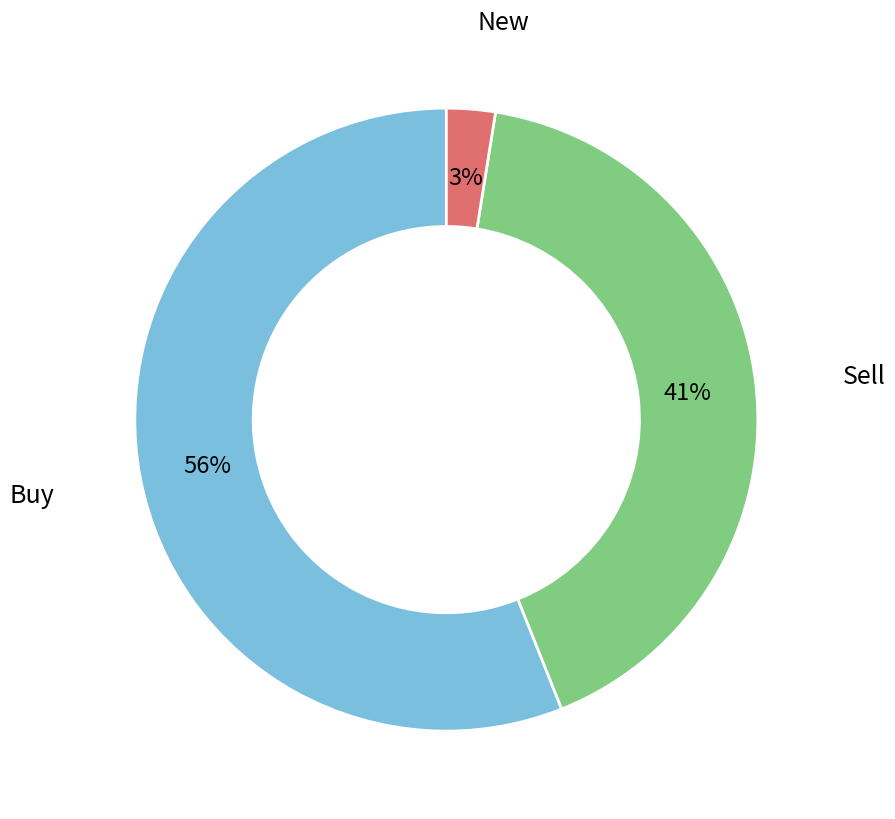

What percentage is the Buy slice, to the nearest percent?

56%